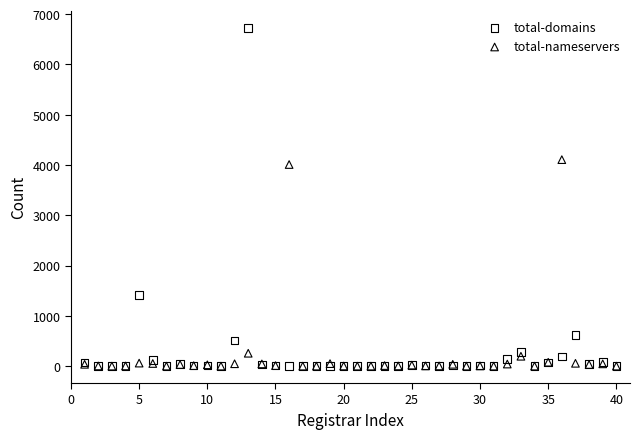

Which series has the largest Y range (max minus min)?

total-domains